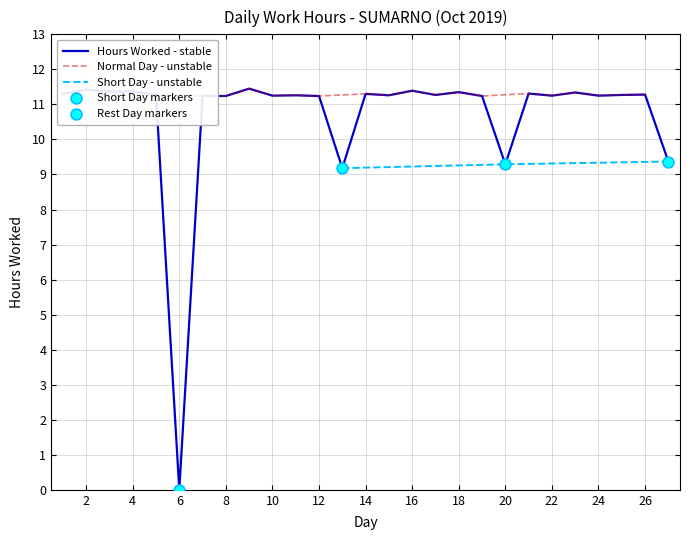

What is the change in value from 11 to 13?

-2.1